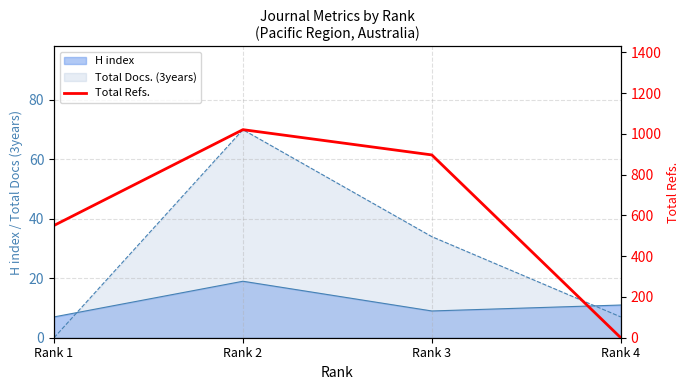

What is the approximate value at Rank 2, to the nearest 50?

1000